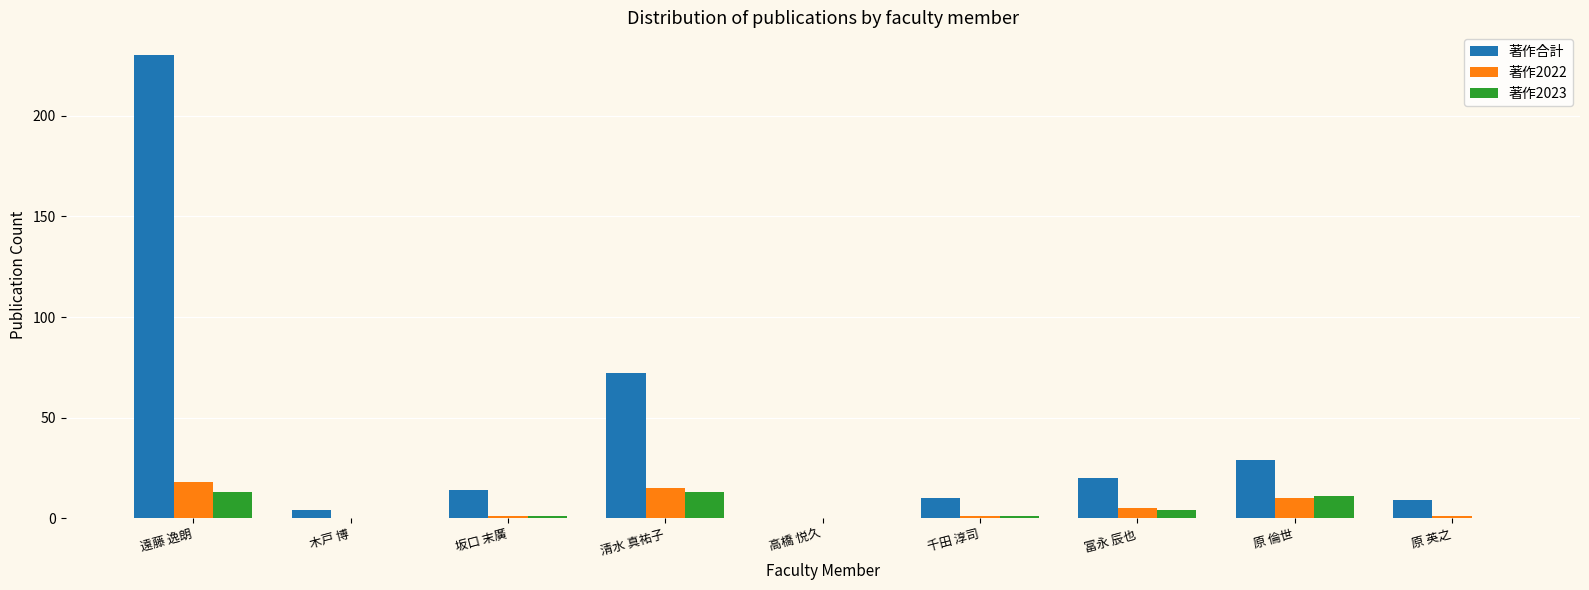

True or false: 著作2023 has a value of 13 at 清水 真祐子.

True